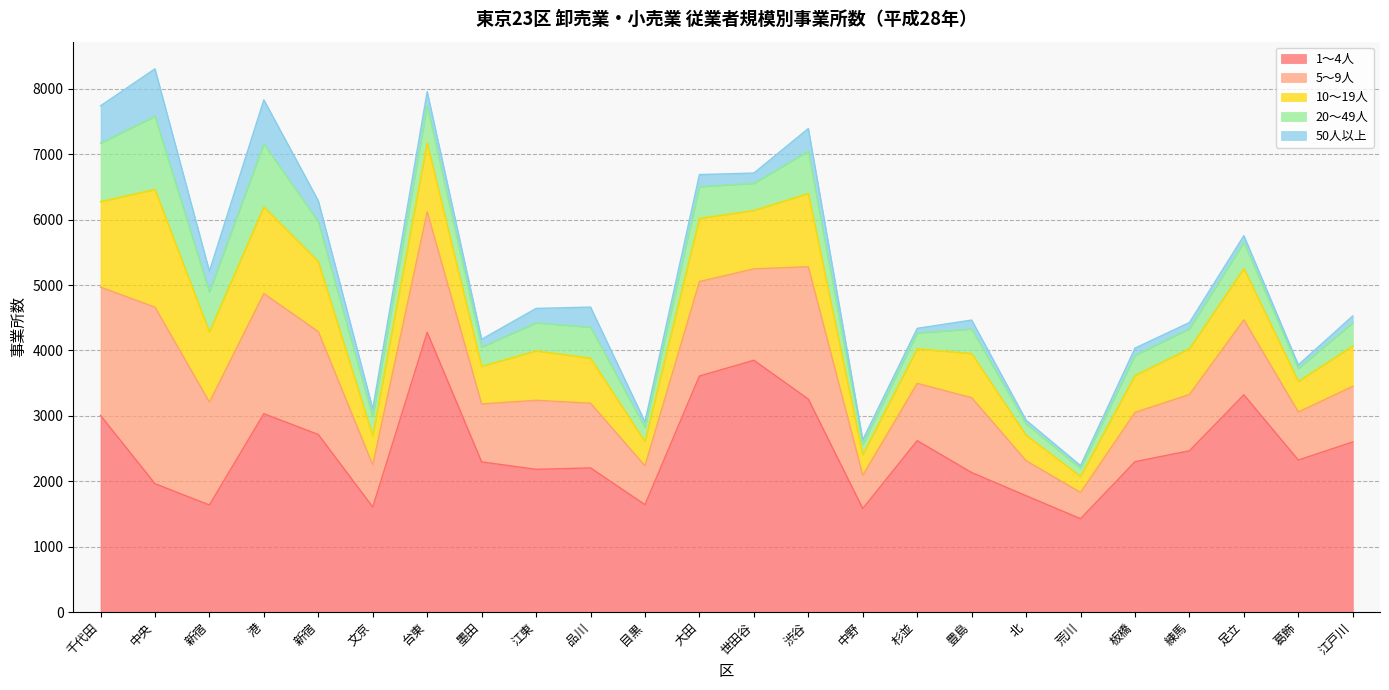

Reading right to left, transcribe all the data shown in this chart.

1～4人: 江戸川=2601	葛飾=2324	足立=3322	練馬=2466	板橋=2299	荒川=1427	北=1779	豊島=2133	杉並=2621	中野=1583	渋谷=3256	世田谷=3850	大田=3609	目黒=1642	品川=2204	江東=2182	墨田=2296	台東=4278	文京=1606	新宿=2715	港=3033	新宿=1637	中央=1963	千代田=3006
5～9人: 江戸川=851	葛飾=735	足立=1146	練馬=861	板橋=754	荒川=402	北=535	豊島=1145	杉並=876	中野=508	渋谷=2024	世田谷=1398	大田=1445	目黒=594	品川=989	江東=1056	墨田=886	台東=1844	文京=644	新宿=1573	港=1837	新宿=1573	中央=2699	千代田=1963
10～19人: 江戸川=616	葛飾=468	足立=785	練馬=700	板橋=564	荒川=245	北=388	豊島=674	杉並=529	中野=312	渋谷=1119	世田谷=893	大田=965	目黒=370	品川=689	江東=755	墨田=575	台東=1051	文京=445	新宿=1072	港=1324	新宿=1072	中央=1800	千代田=1307
20～49人: 江戸川=355	葛飾=197	足立=399	練馬=304	板橋=309	荒川=121	北=177	豊島=375	杉並=241	中野=161	渋谷=650	世田谷=415	大田=485	目黒=216	品川=473	江東=429	墨田=294	台東=568	文京=288	新宿=610	港=965	新宿=610	中央=1119	千代田=895
50人以上: 江戸川=105	葛飾=56	足立=104	練馬=96	板橋=110	荒川=44	北=55	豊島=138	杉並=71	中野=70	渋谷=345	世田谷=157	大田=186	目黒=87	品川=308	江東=221	墨田=120	台東=217	文京=125	新宿=320	港=674	新宿=320	中央=726	千代田=570